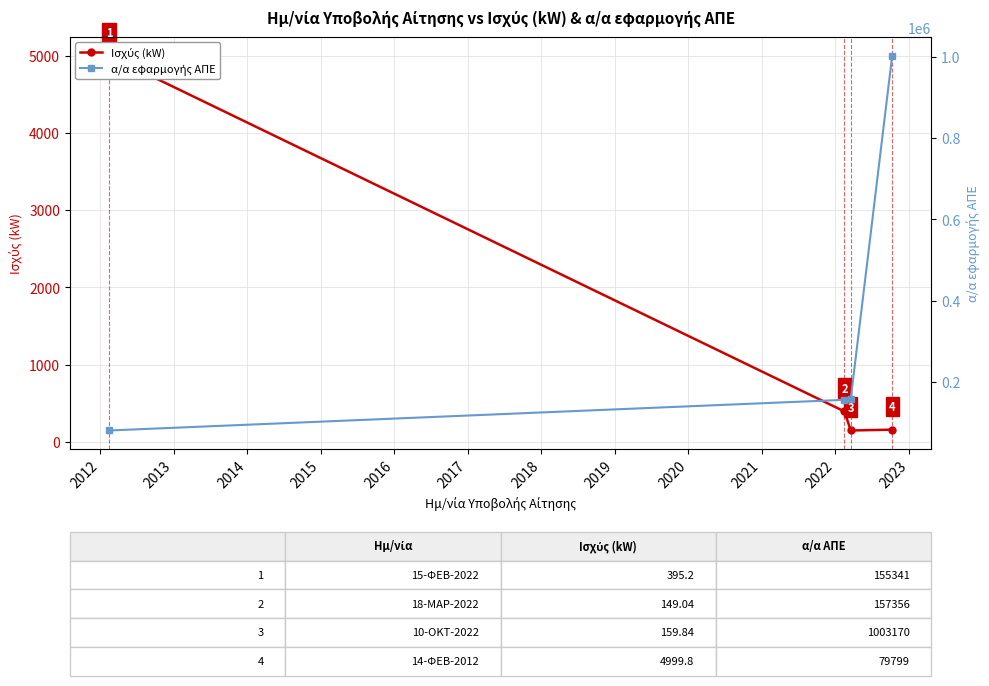

True or false: Ισχύς (kW) and α/α εφαρμογής ΑΠΕ cross at least once.

False